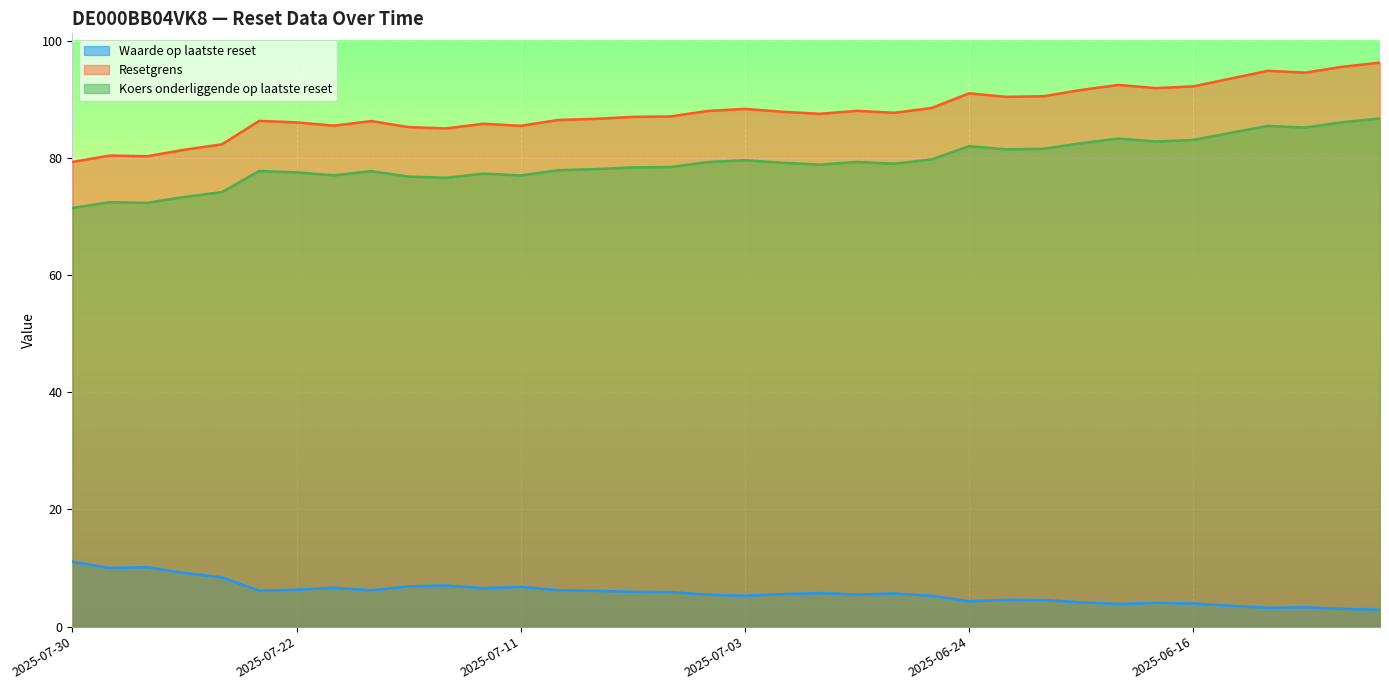

How many data points in Resetgrens are above 87?

20